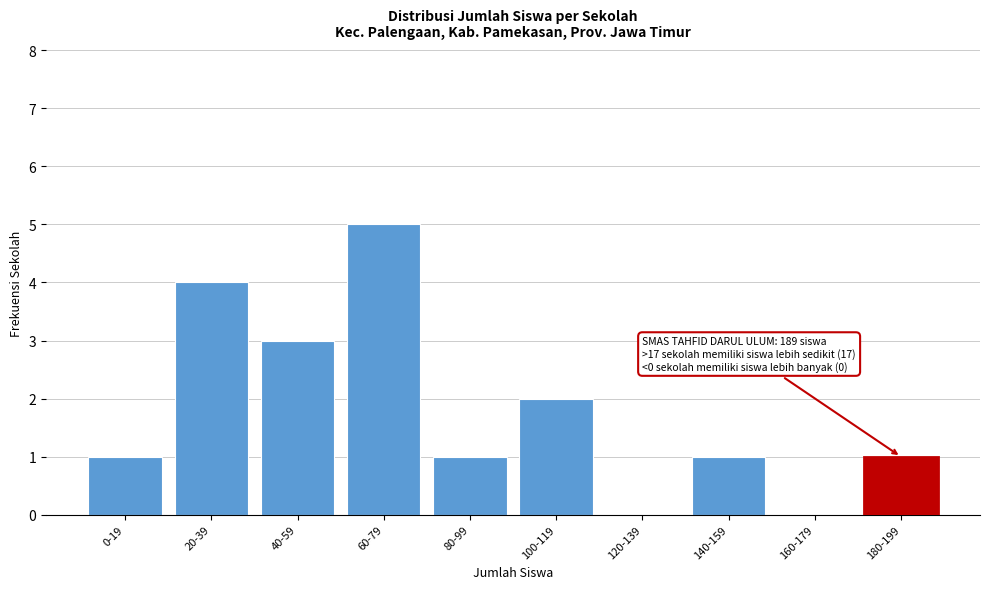

Reading right to left, list all the values displayed in this chart.

180-199=1	160-179=0	140-159=1	120-139=0	100-119=2	80-99=1	60-79=5	40-59=3	20-39=4	0-19=1